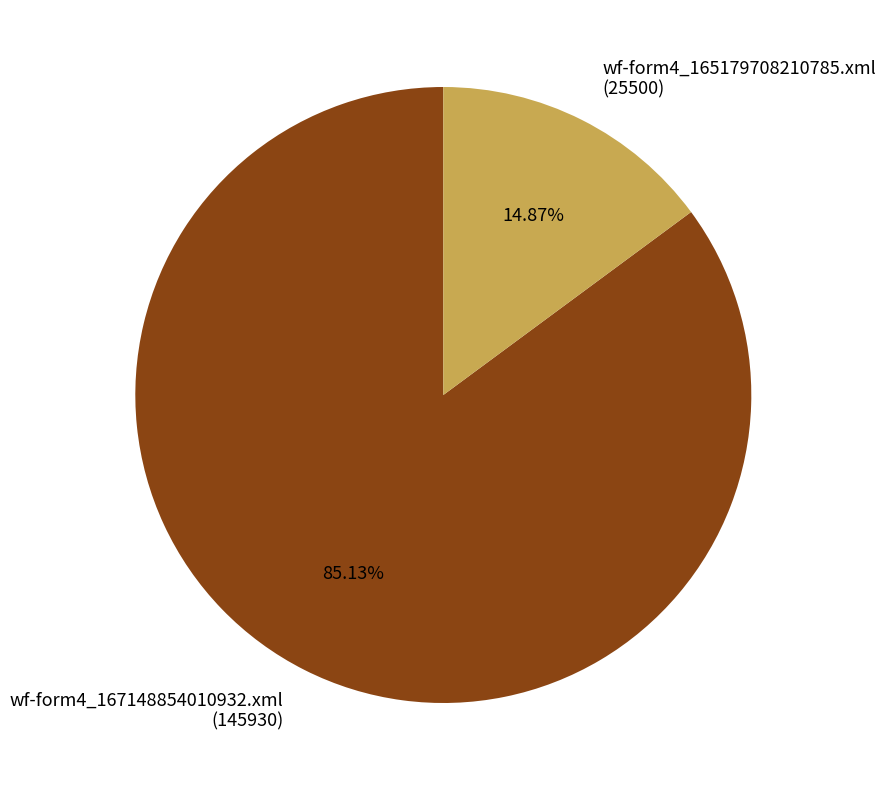

Rank the categories by value from highest to lowest.

wf-form4_167148854010932.xml (145930), wf-form4_165179708210785.xml (25500)